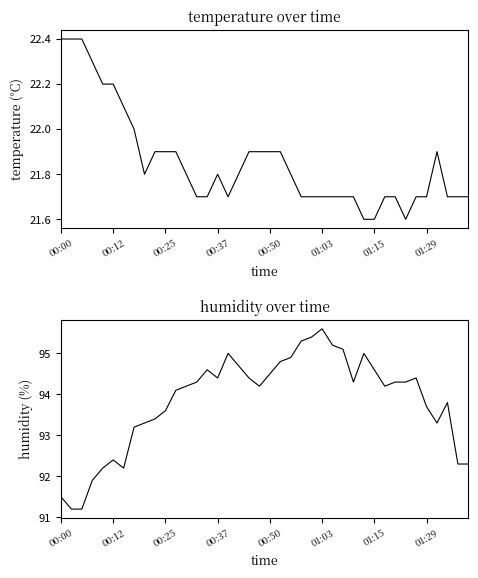

What are all the series names shown in the legend?

temperature, humidity